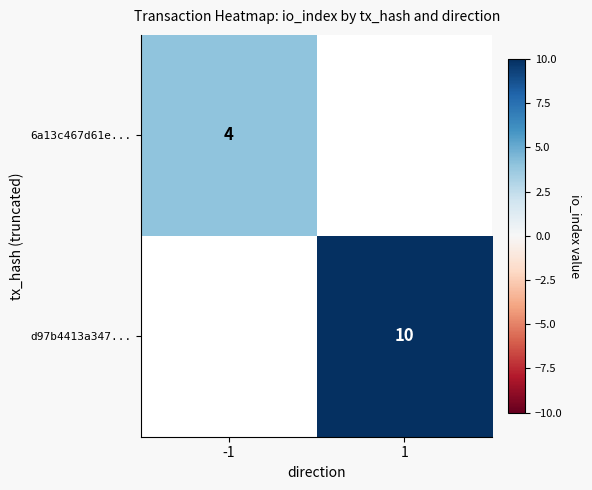

True or false: 6a13c467d61e... has a value of 6 at -1.

False